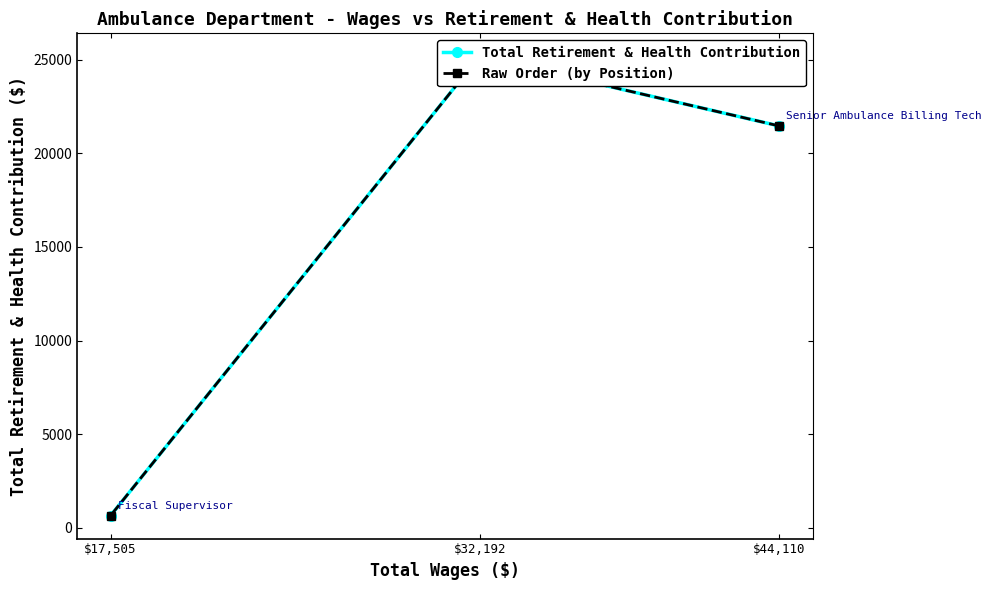

How many data points in Raw Order (by Position) are less than 21459?

1